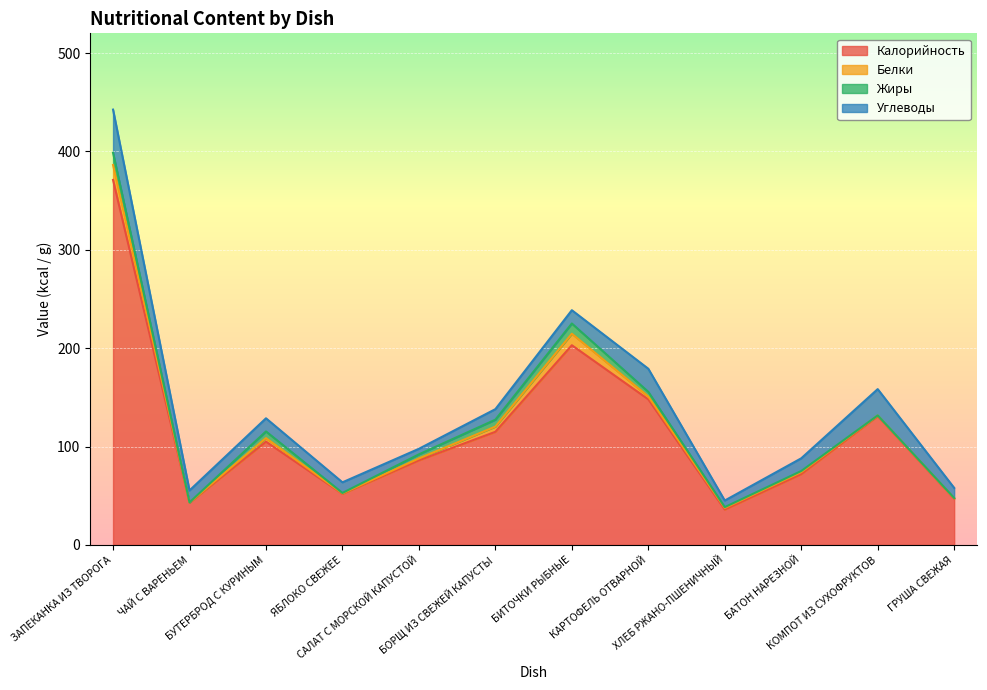

Reading left to right, list all the values displayed in this chart.

Калорийность: ЗАПЕКАНКА ИЗ ТВОРОГА=371.0	ЧАЙ С ВАРЕНЬЕМ=43.0	БУТЕРБРОД С КУРИНЫМ=105.0	ЯБЛОКО СВЕЖЕЕ=52.0	САЛАТ С МОРСКОЙ КАПУСТОЙ=86.0	БОРЩ ИЗ СВЕЖЕЙ КАПУСТЫ=115.0	БИТОЧКИ РЫБНЫЕ=203.0	КАРТОФЕЛЬ ОТВАРНОЙ=148.0	ХЛЕБ РЖАНО-ПШЕНИЧНЫЙ=36.0	БАТОН НАРЕЗНОЙ=72.0	КОМПОТ ИЗ СУХОФРУКТОВ=131.0	ГРУША СВЕЖАЯ=47.0
Белки: ЗАПЕКАНКА ИЗ ТВОРОГА=15.2	ЧАЙ С ВАРЕНЬЕМ=0.2	БУТЕРБРОД С КУРИНЫМ=3.6	ЯБЛОКО СВЕЖЕЕ=0.4	САЛАТ С МОРСКОЙ КАПУСТОЙ=1.9	БОРЩ ИЗ СВЕЖЕЙ КАПУСТЫ=5.3	БИТОЧКИ РЫБНЫЕ=11.7	КАРТОФЕЛЬ ОТВАРНОЙ=2.9	ХЛЕБ РЖАНО-ПШЕНИЧНЫЙ=1.6	БАТОН НАРЕЗНОЙ=2.0	КОМПОТ ИЗ СУХОФРУКТОВ=0.6	ГРУША СВЕЖАЯ=0.4
Жиры: ЗАПЕКАНКА ИЗ ТВОРОГА=12.4	ЧАЙ С ВАРЕНЬЕМ=0.1	БУТЕРБРОД С КУРИНЫМ=6.8	ЯБЛОКО СВЕЖЕЕ=0.4	САЛАТ С МОРСКОЙ КАПУСТОЙ=4.2	БОРЩ ИЗ СВЕЖЕЙ КАПУСТЫ=7.0	БИТОЧКИ РЫБНЫЕ=10.4	КАРТОФЕЛЬ ОТВАРНОЙ=4.7	ХЛЕБ РЖАНО-ПШЕНИЧНЫЙ=0.8	БАТОН НАРЕЗНОЙ=1.2	КОМПОТ ИЗ СУХОФРУКТОВ=0.1	ГРУША СВЕЖАЯ=0.3
Углеводы: ЗАПЕКАНКА ИЗ ТВОРОГА=43.9	ЧАЙ С ВАРЕНЬЕМ=12.1	БУТЕРБРОД С КУРИНЫМ=13.4	ЯБЛОКО СВЕЖЕЕ=10.8	САЛАТ С МОРСКОЙ КАПУСТОЙ=5.6	БОРЩ ИЗ СВЕЖЕЙ КАПУСТЫ=10.7	БИТОЧКИ РЫБНЫЕ=13.5	КАРТОФЕЛЬ ОТВАРНОЙ=23.5	ХЛЕБ РЖАНО-ПШЕНИЧНЫЙ=6.7	БАТОН НАРЕЗНОЙ=12.9	КОМПОТ ИЗ СУХОФРУКТОВ=26.7	ГРУША СВЕЖАЯ=10.3